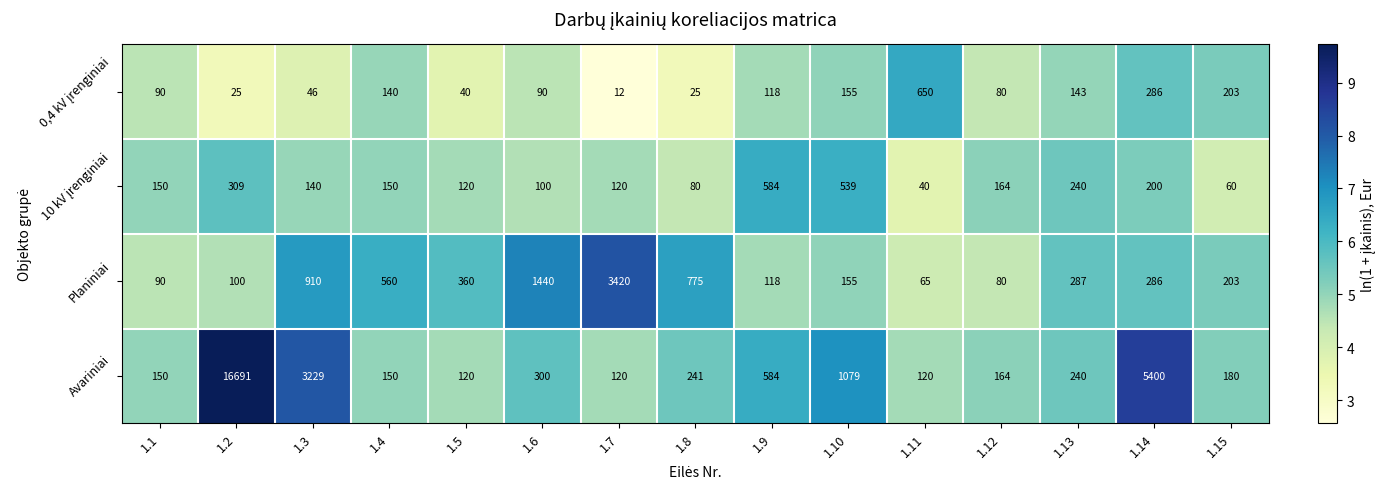

True or false: Avariniai has a value of 259 at 1.12.

False